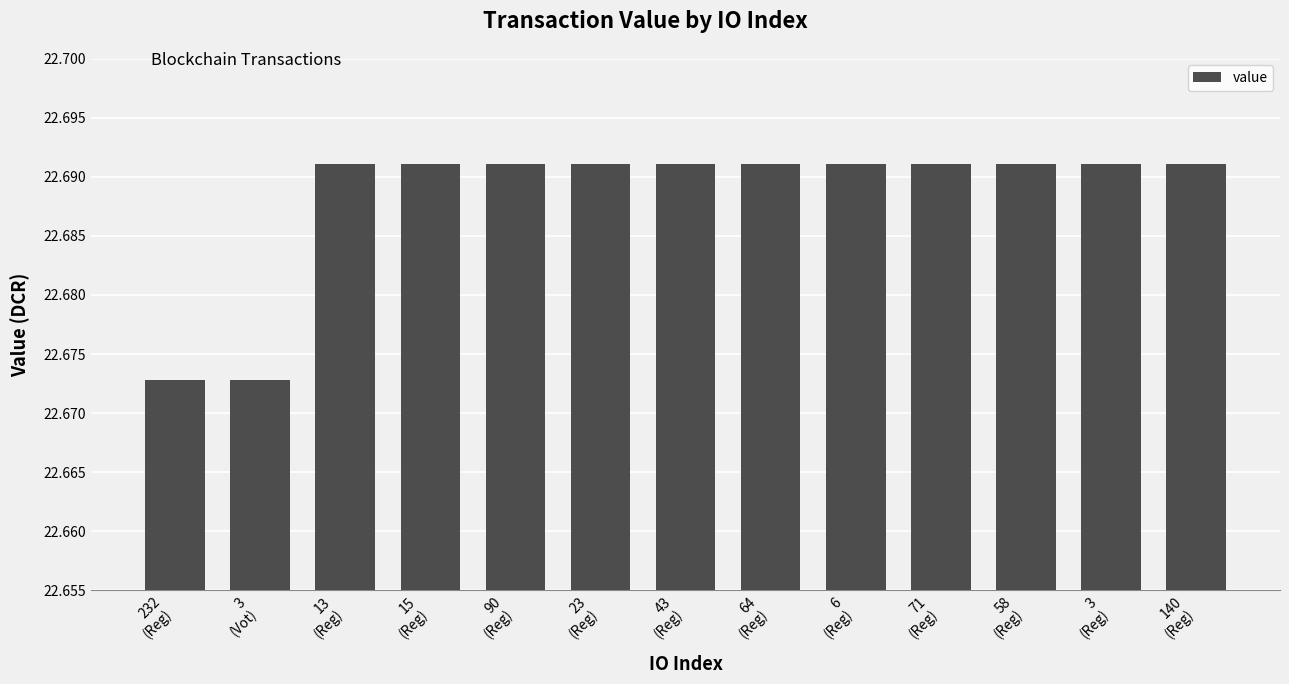

How many values are between 22 and 23?

13